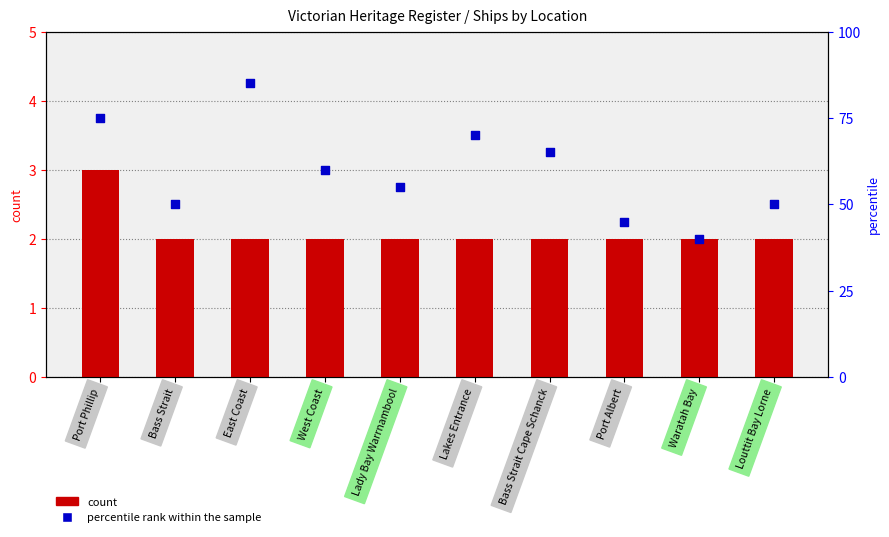

Which series contains the lowest Y value?

count